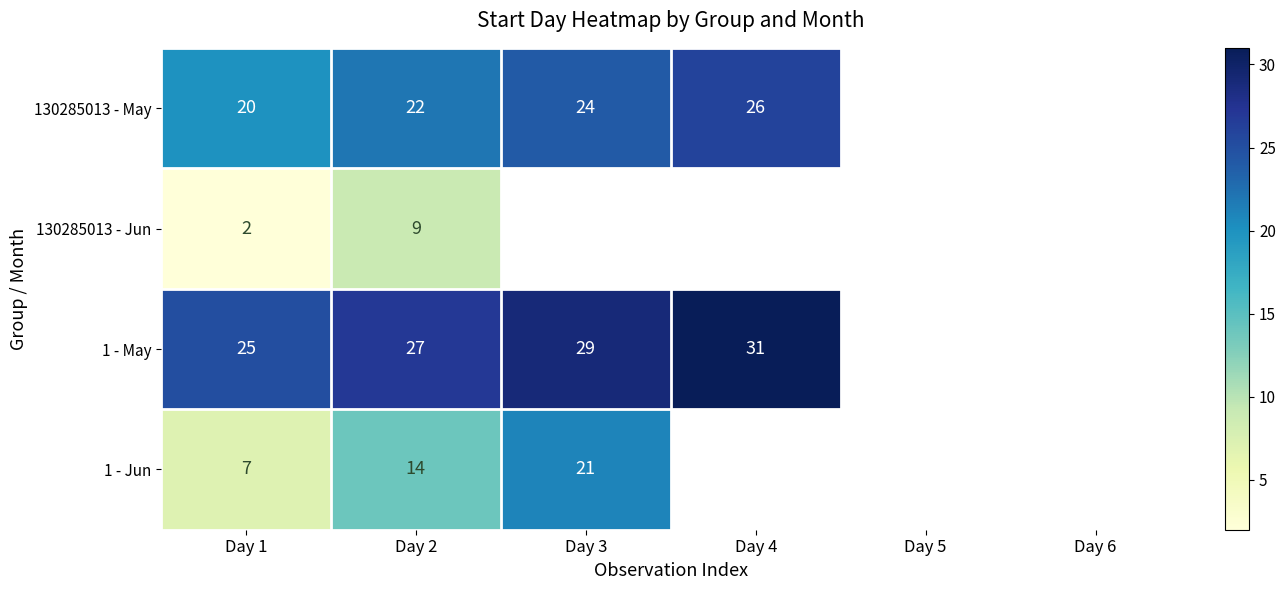

What is the smallest value displayed?

2.0